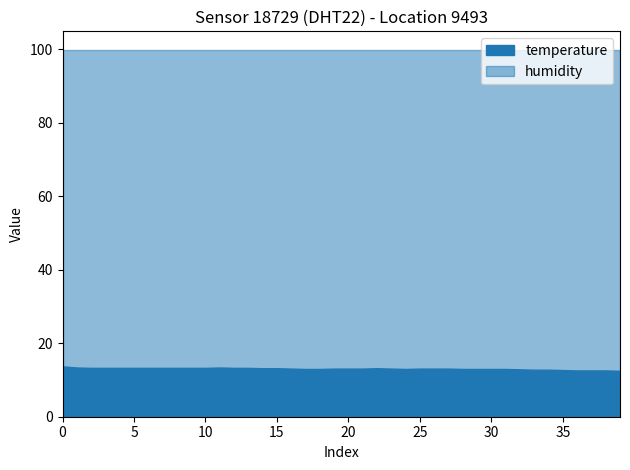

Between 01:14 and 01:19, which series saw the biggest shift?

temperature